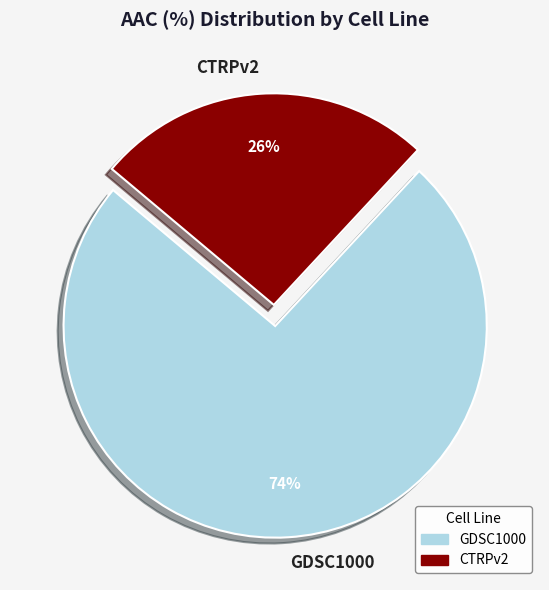

Rank the categories by value from lowest to highest.

CTRPv2, GDSC1000